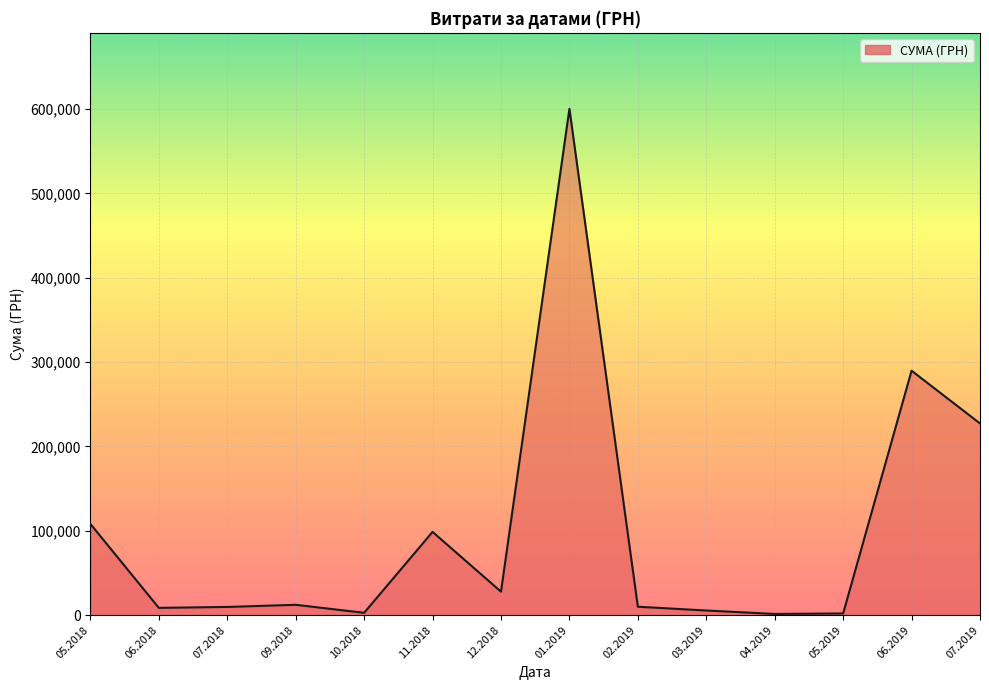

The value at 12.2018 is 27882.9. True or false?

True